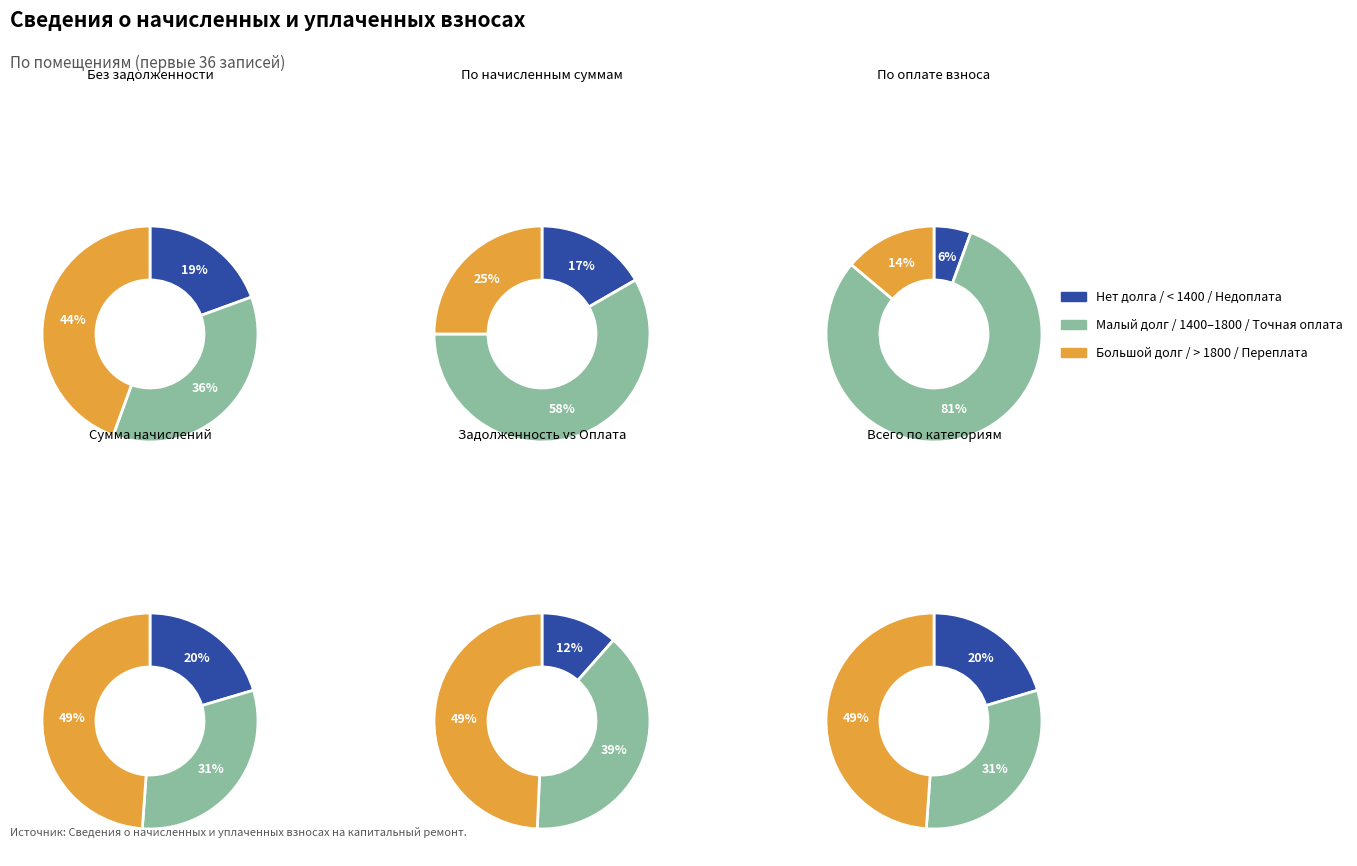

Does any single category account for the majority?

No